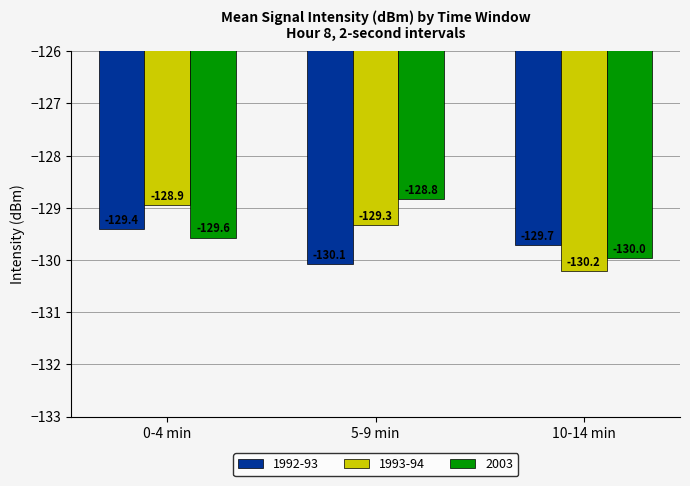

Are the bars grouped side by side (vs. stacked)?

Yes